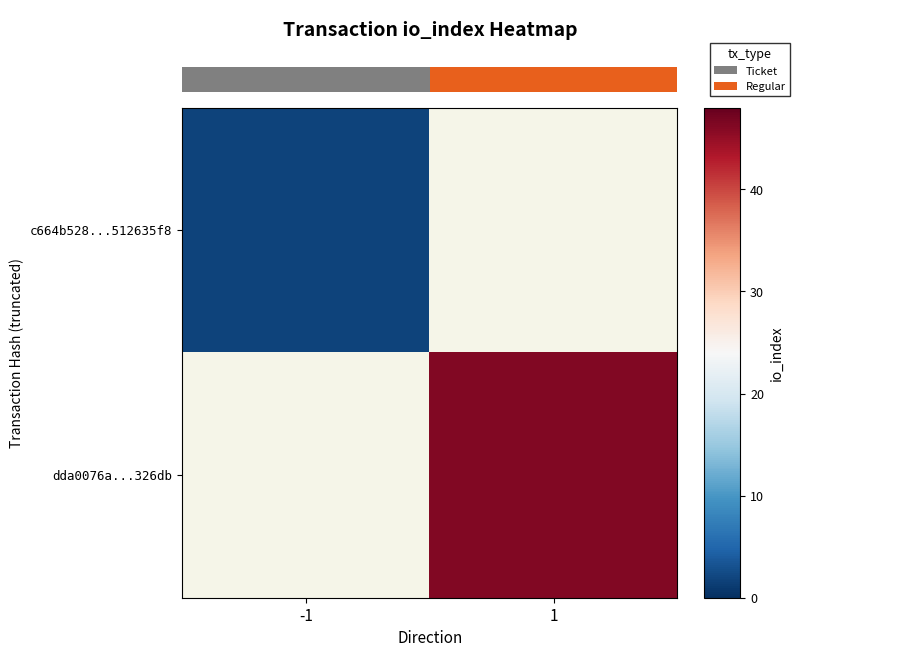

How many categories are shown in the chart?

2